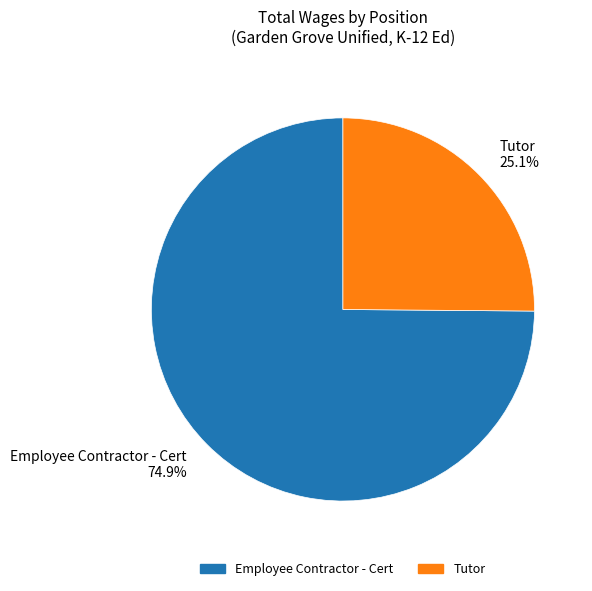

Which category has the biggest portion of the pie?

Employee Contractor - Cert